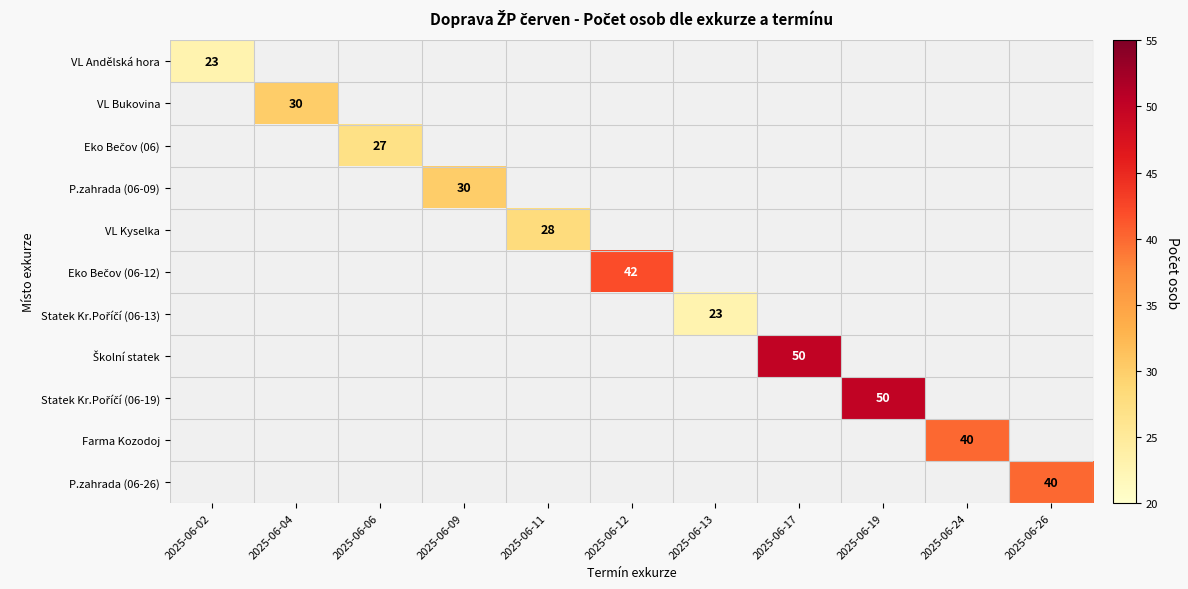

True or false: Farma Kozodoj has a value of 40 at 2025-06-24.

True